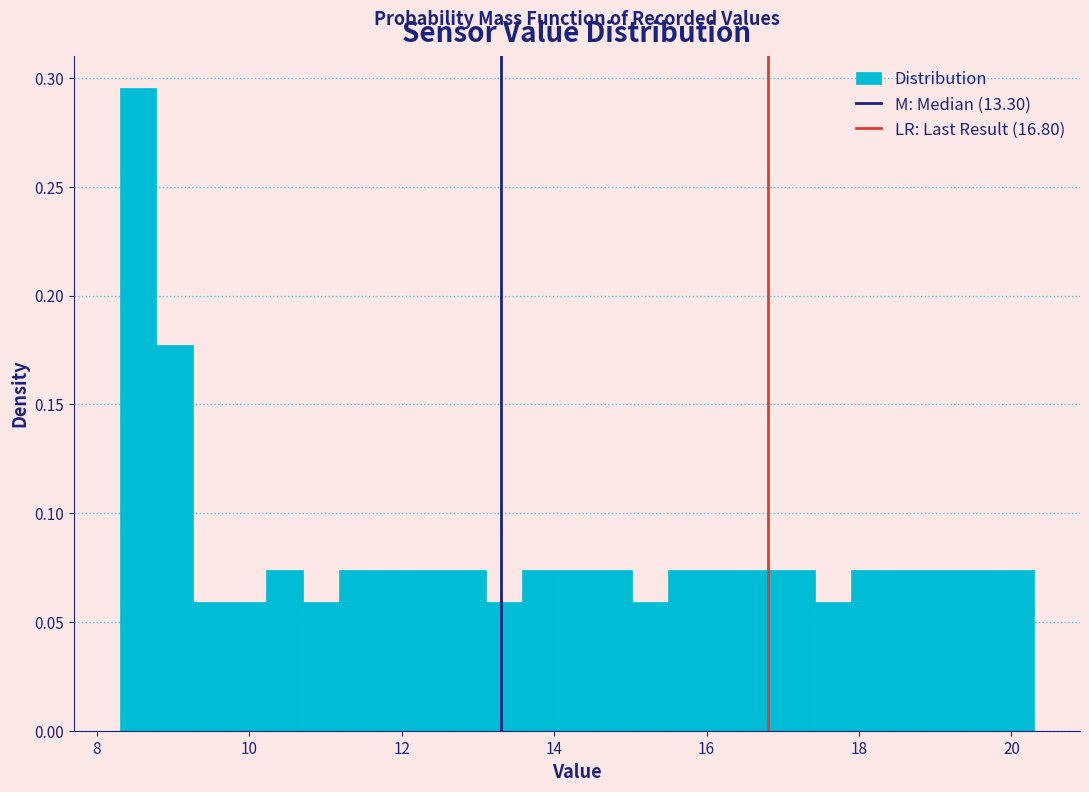

Read against the x-axis, roughly where is the centre of the tallest bar?

8.6